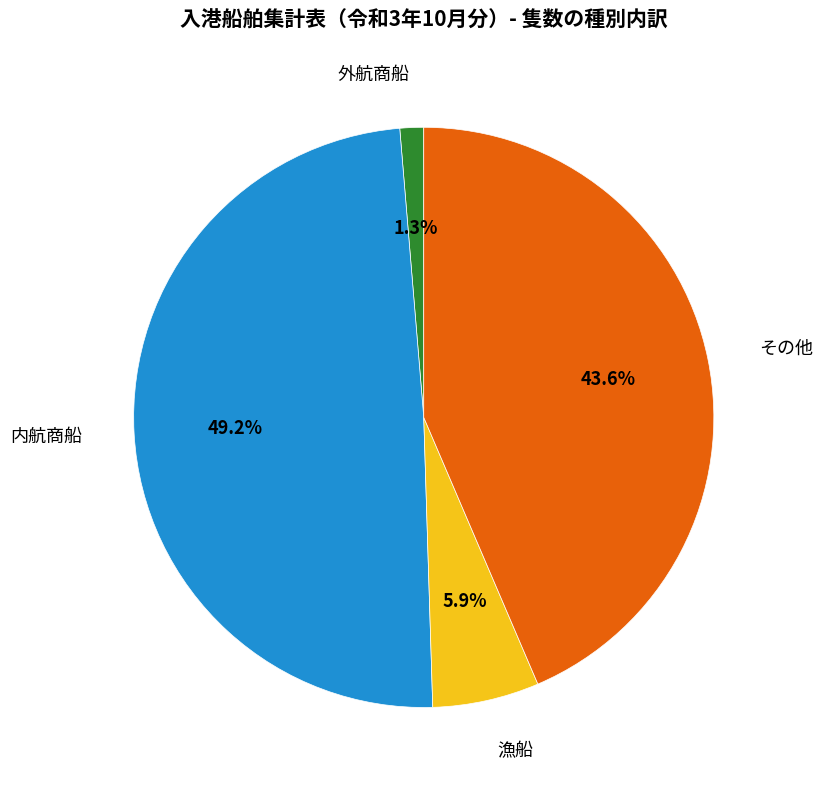

What is the largest slice in the pie chart?

内航商船